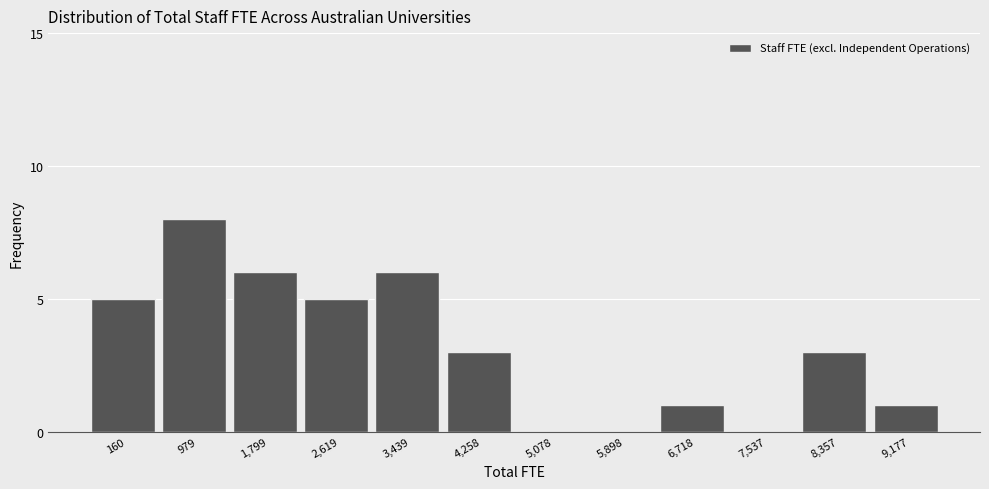

Reading right to left, extract all data points from this chart.

9,177=1	8,357=3	7,537=0	6,718=1	5,898=0	5,078=0	4,258=3	3,439=6	2,619=5	1,799=6	979=8	160=5